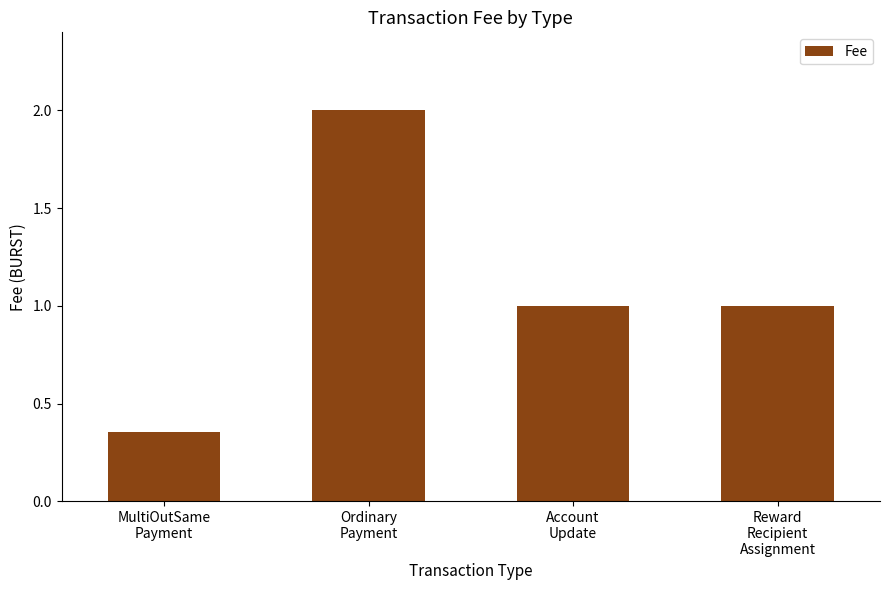

What is the maximum value shown in the chart?

2.0